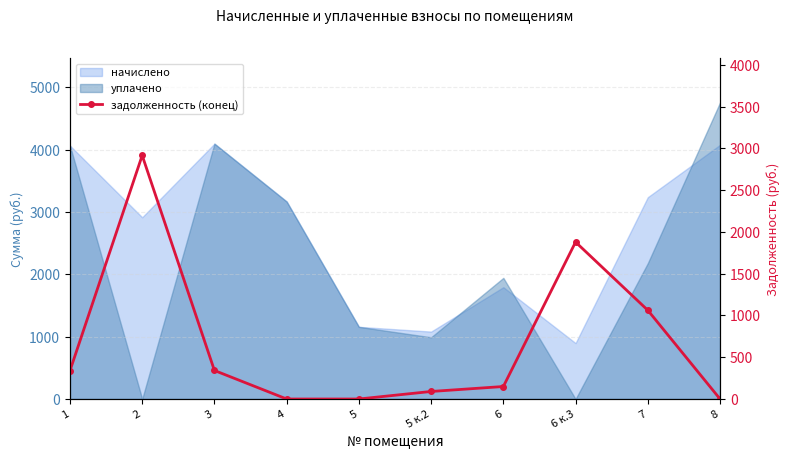

List the labels in order of value, smallest first.

4, 5, 8, 5 к.2, 6, 1, 3, 7, 6 к.3, 2